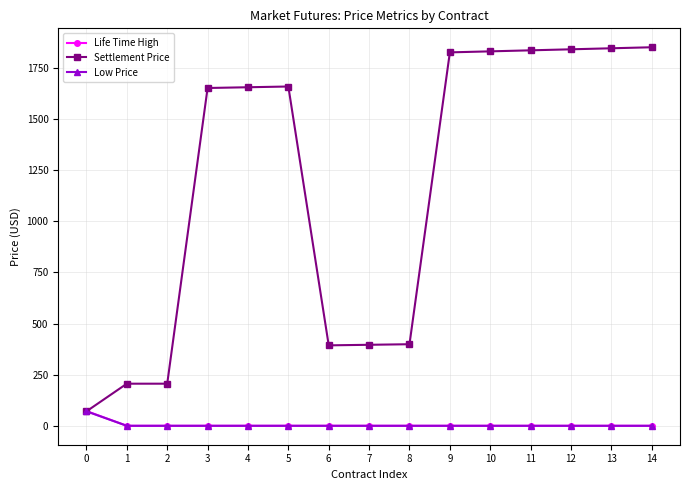

The value of Settlement Price at 14 is 1850.5. True or false?

True